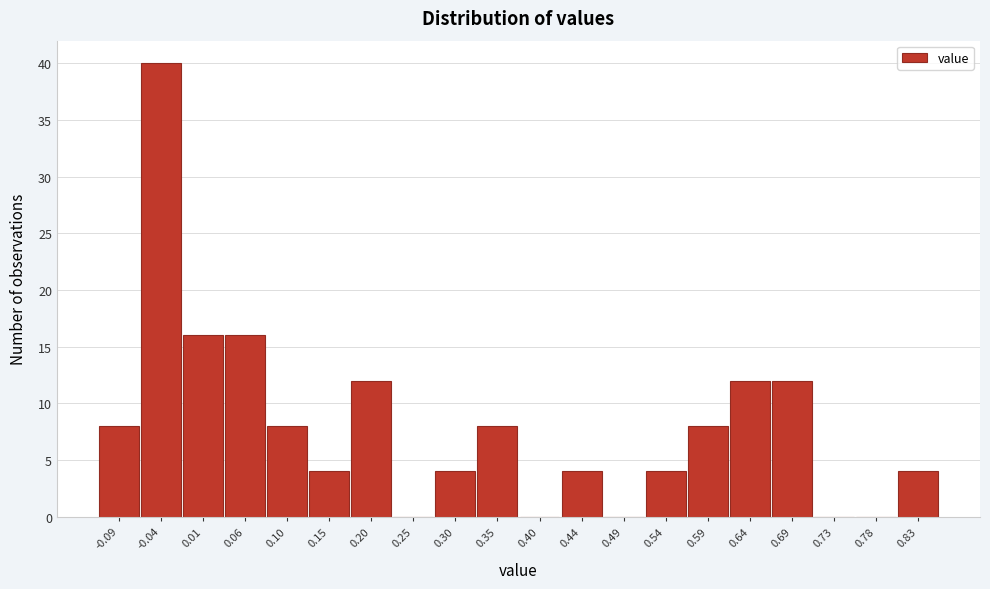

Reading left to right, extract all data points from this chart.

-0.09=8	-0.04=40	0.01=16	0.06=16	0.10=8	0.15=4	0.20=12	0.25=0	0.30=4	0.35=8	0.40=0	0.44=4	0.49=0	0.54=4	0.59=8	0.64=12	0.69=12	0.73=0	0.78=0	0.83=4